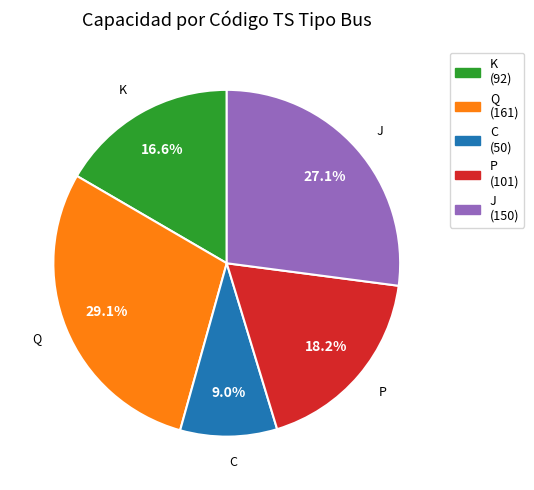

What percentage is NOT represented by P?

81.8%